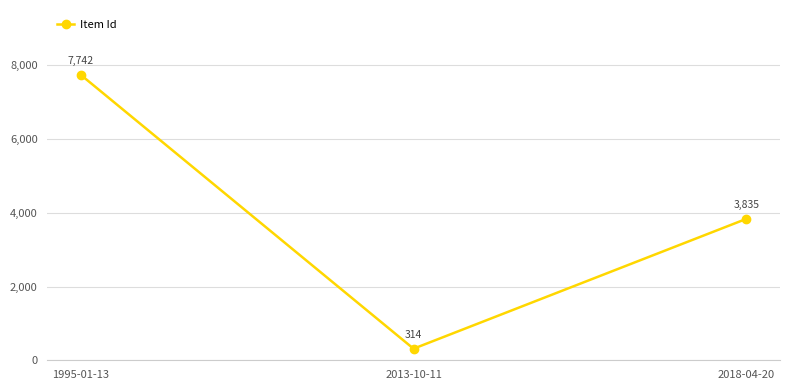

List the labels in order of value, smallest first.

2013-10-11, 2018-04-20, 1995-01-13